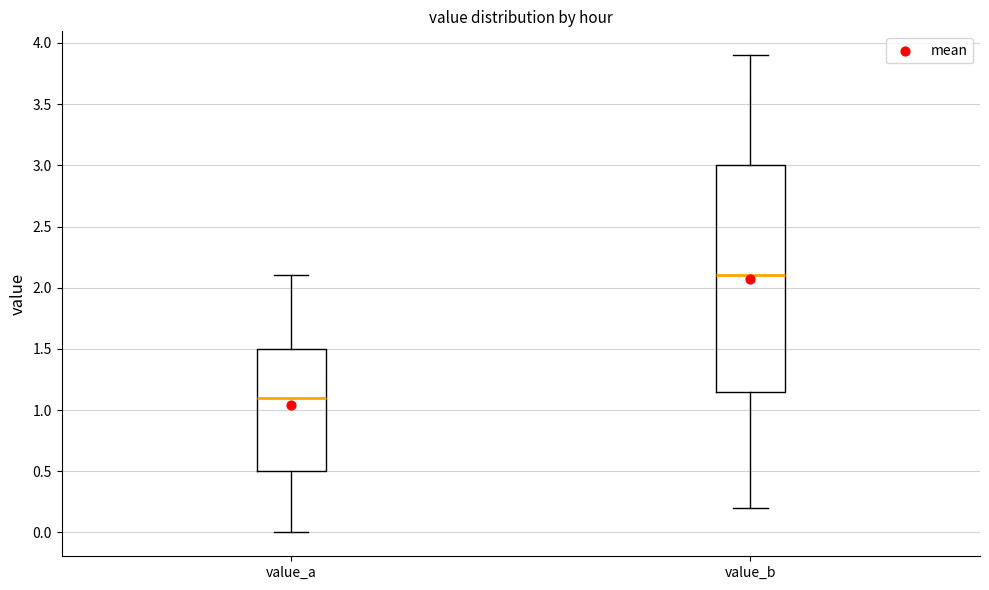

Reading left to right, read every box against the y-axis: the position of its median line, the range the box covers, and the ends of its whiskers. The values are not printed on the chart, so give them approximately, as read against the axis.

value_a: median 1.10, box 0.50 to 1.50, whiskers 0.00 to 2.10
value_b: median 2.10, box 1.15 to 3.00, whiskers 0.20 to 3.90